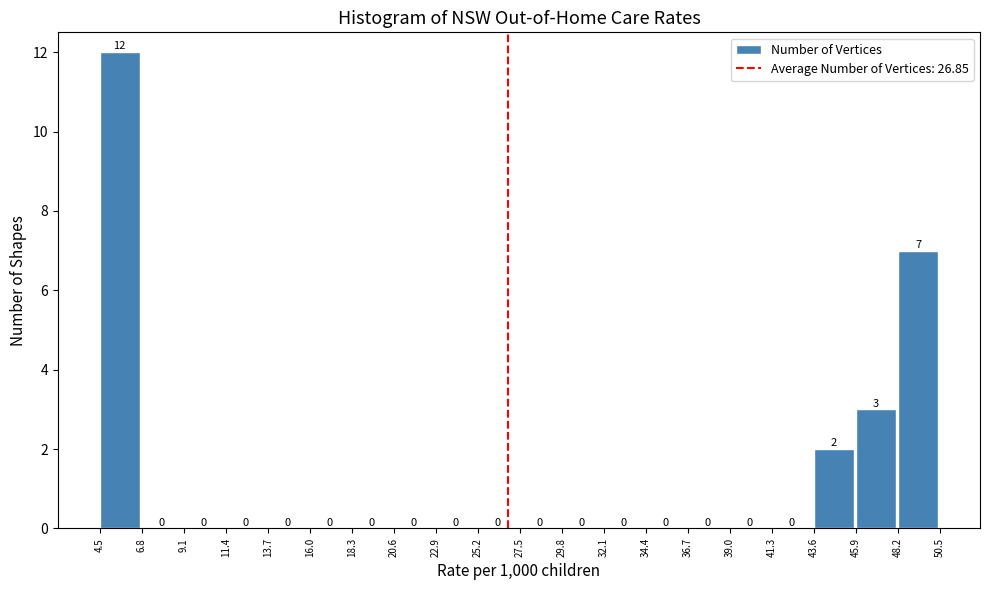

Reading left to right, transcribe this chart: for each bar, give the range it covers on the x-axis and its height.

4.5 to 6.8: 12
6.8 to 9.1: 0
9.1 to 11.4: 0
11.4 to 13.7: 0
13.7 to 16.0: 0
16.0 to 18.3: 0
18.3 to 20.6: 0
20.6 to 22.9: 0
22.9 to 25.2: 0
25.2 to 27.5: 0
27.5 to 29.8: 0
29.8 to 32.1: 0
32.1 to 34.4: 0
34.4 to 36.7: 0
36.7 to 39.0: 0
39.0 to 41.3: 0
41.3 to 43.6: 0
43.6 to 45.9: 2
45.9 to 48.2: 3
48.2 to 50.5: 7